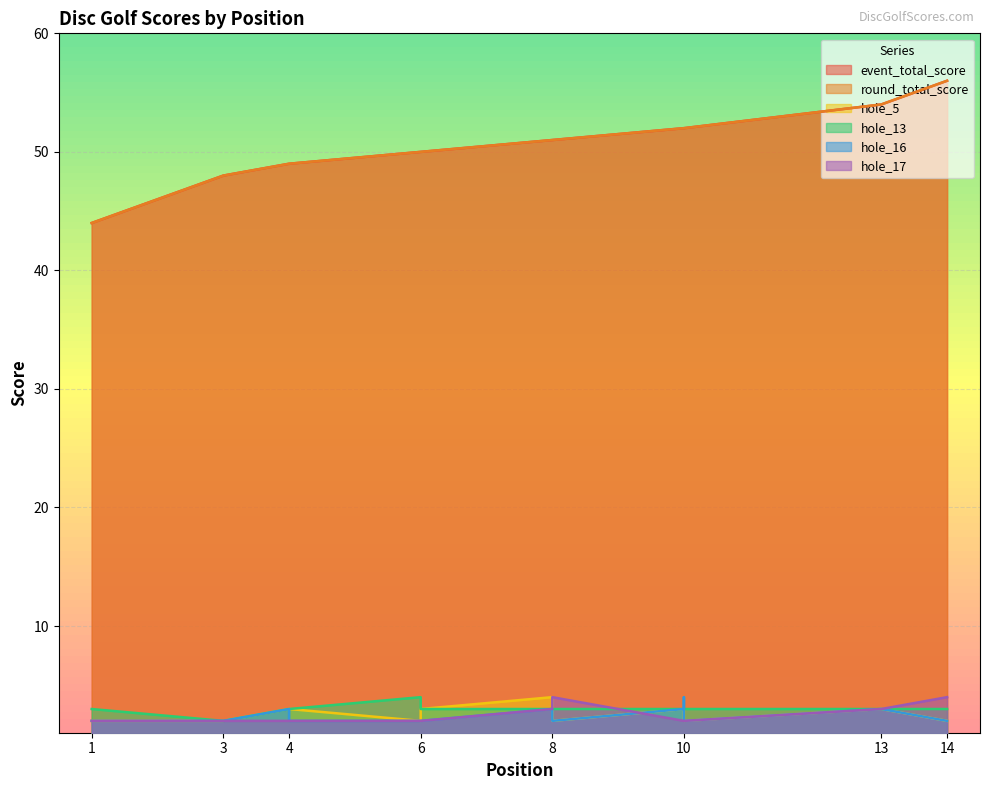

How many lines are shown in the chart?

6